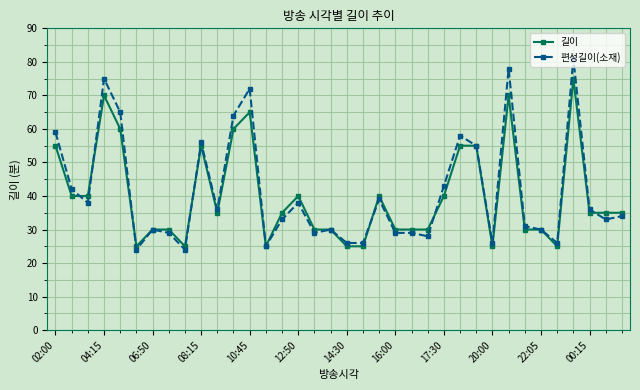

Which series has the widest spread of values?

편성길이(소재)